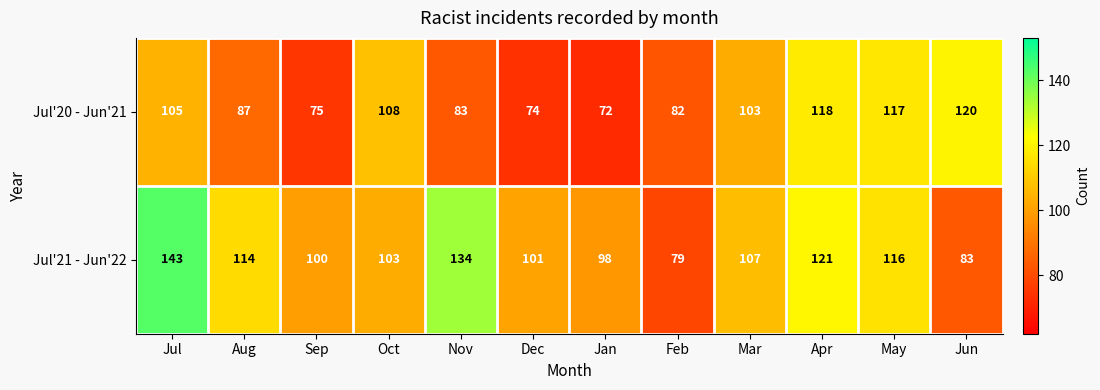

Reading left to right, list all the values displayed in this chart.

Jul'20 - Jun'21: Jul=105	Aug=87	Sep=75	Oct=108	Nov=83	Dec=74	Jan=72	Feb=82	Mar=103	Apr=118	May=117	Jun=120
Jul'21 - Jun'22: Jul=143	Aug=114	Sep=100	Oct=103	Nov=134	Dec=101	Jan=98	Feb=79	Mar=107	Apr=121	May=116	Jun=83